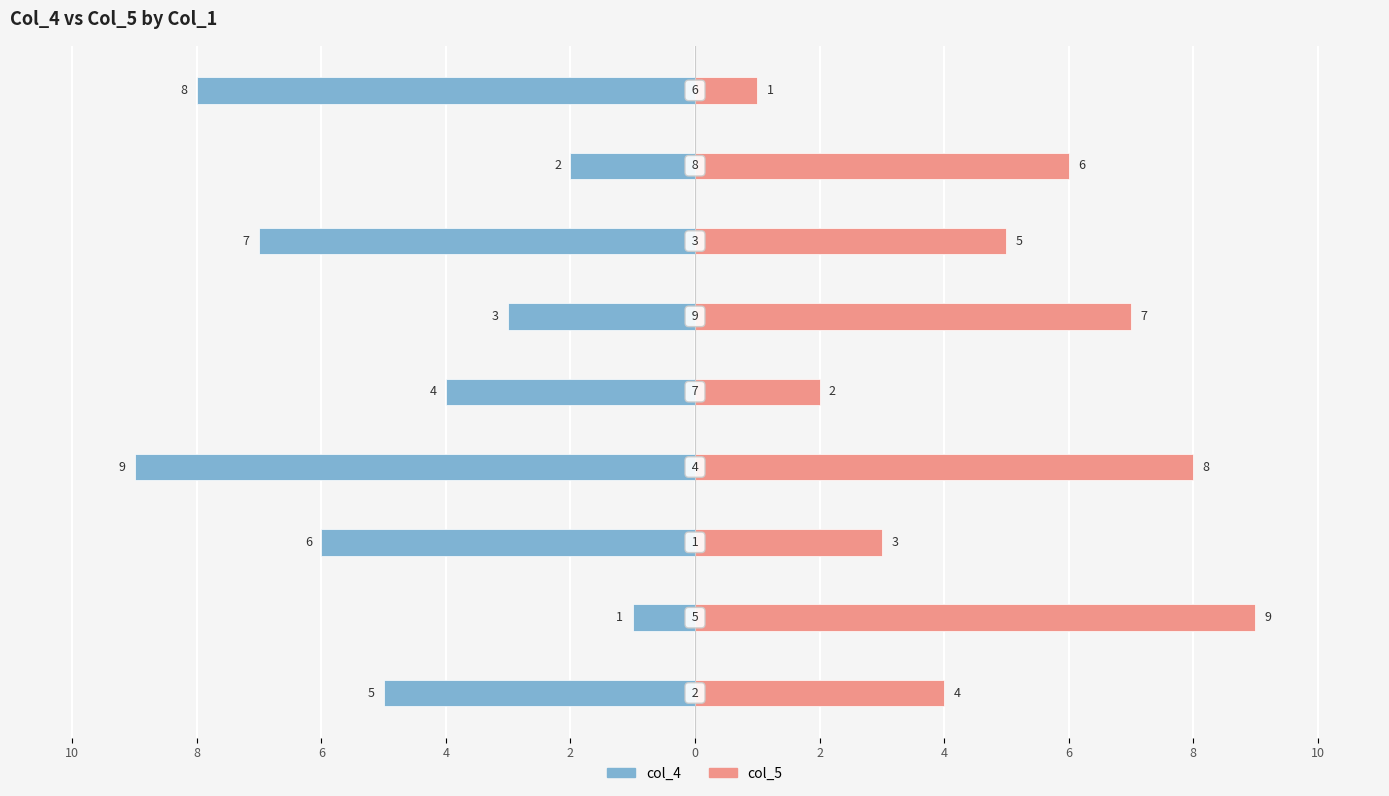

At which label does col_5 reach its minimum?

6